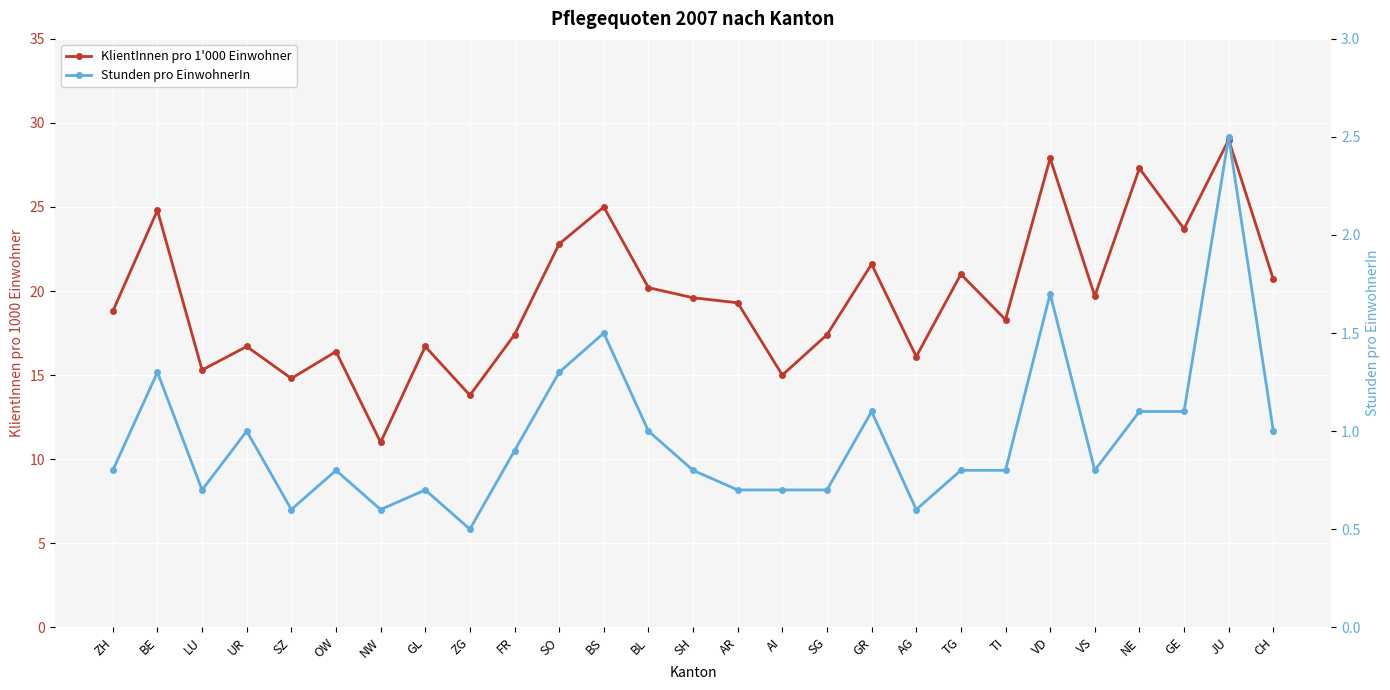

What is the greatest value displayed?

29.0